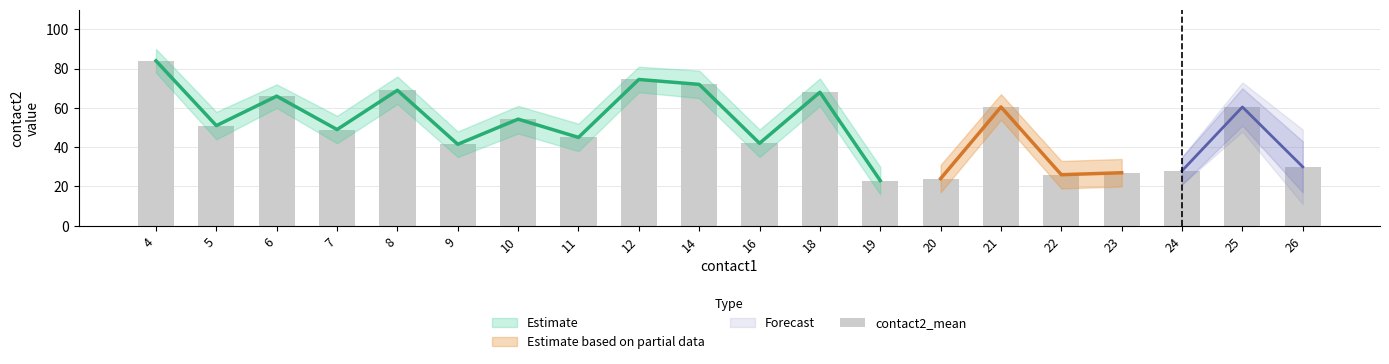

Does the chart contain any negative values?

No